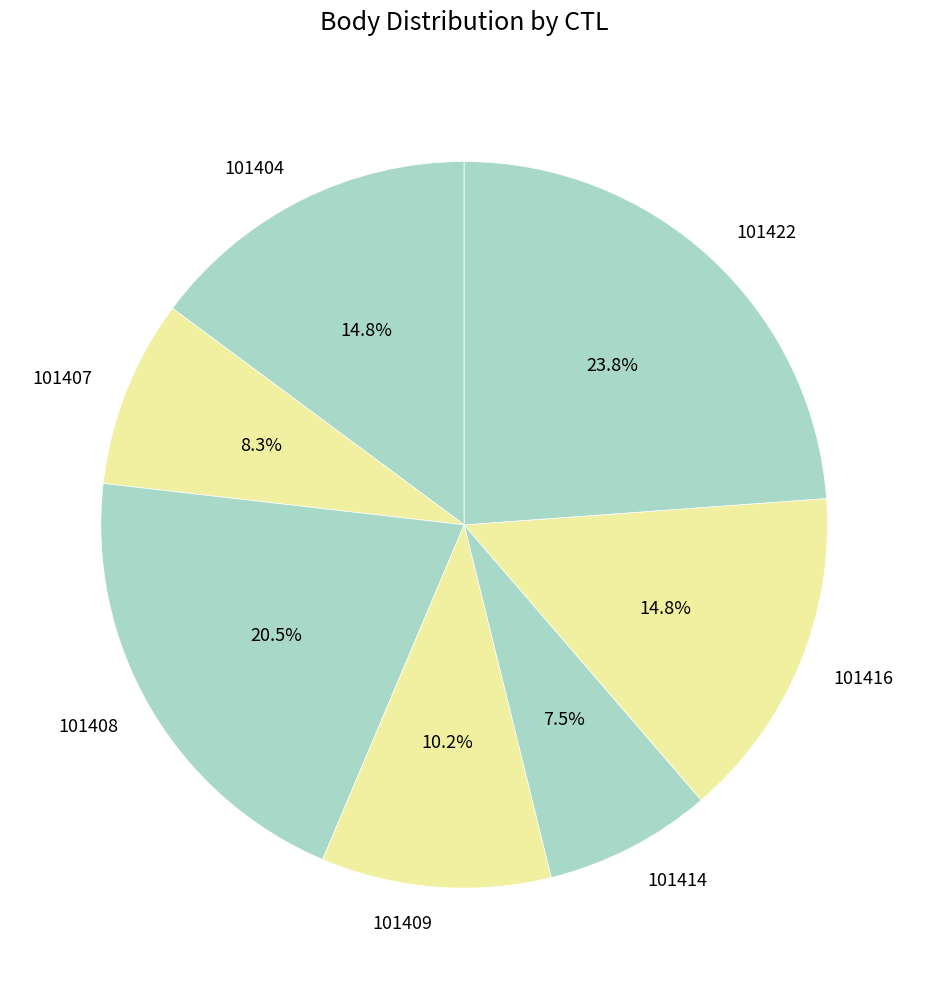

Approximately how many times larger is the value at 101408 compared to 101422?

0.9